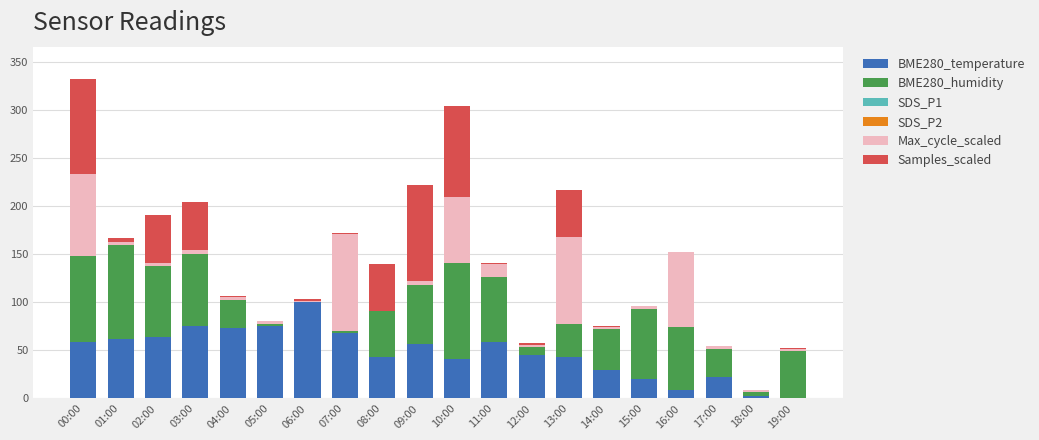

Are the bars grouped side by side (vs. stacked)?

No